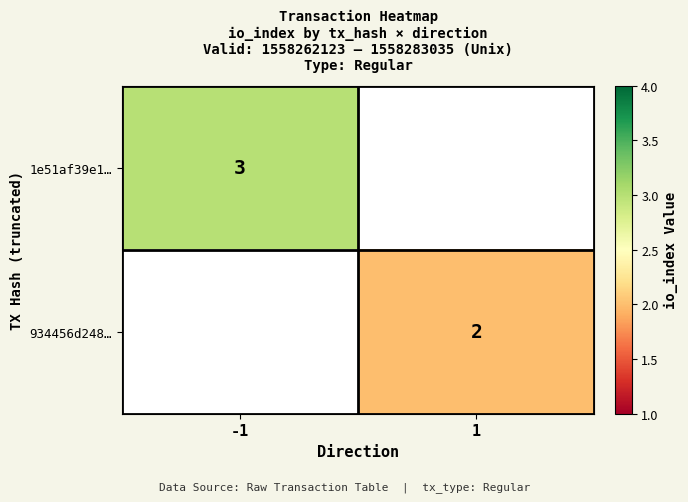

What is the smallest value displayed?

2.0